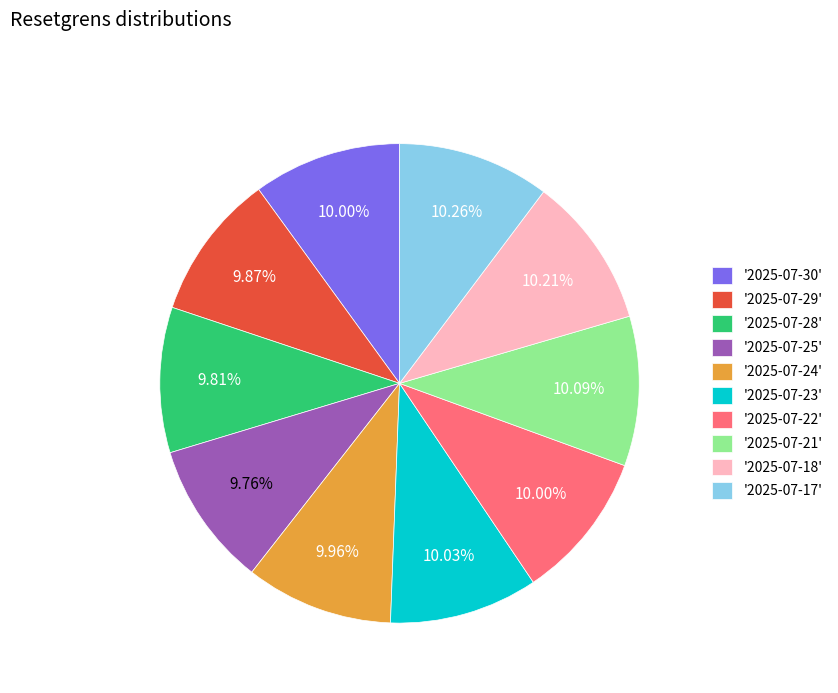

Does '2025-07-28' represent more than half of the total?

No